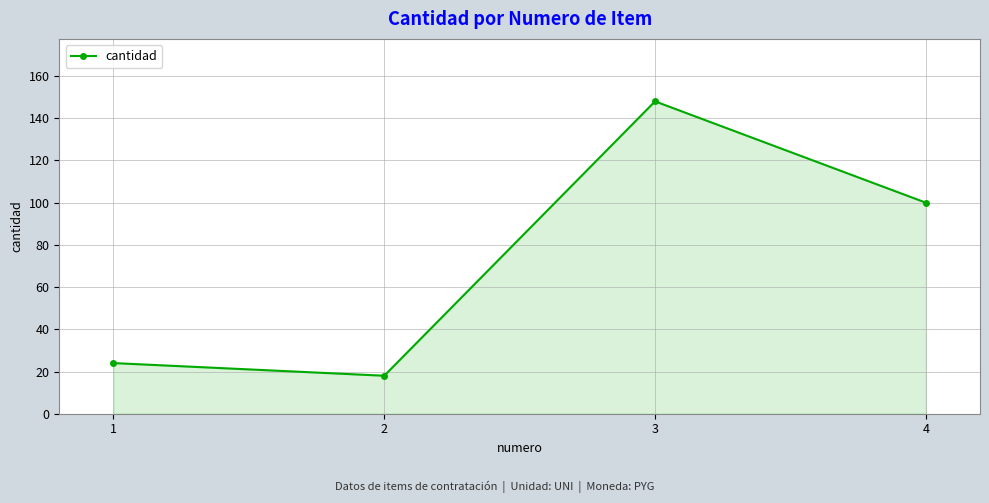

What is the ratio of the value at 1 to the value at 2?

1.3